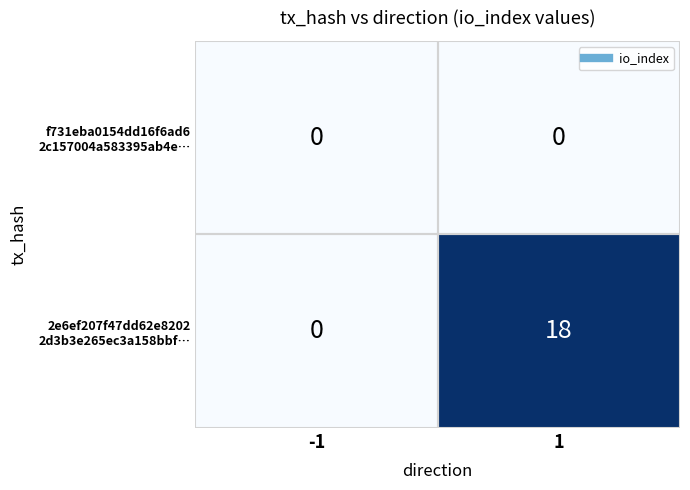

What is the difference between the highest and lowest values at 1?

18